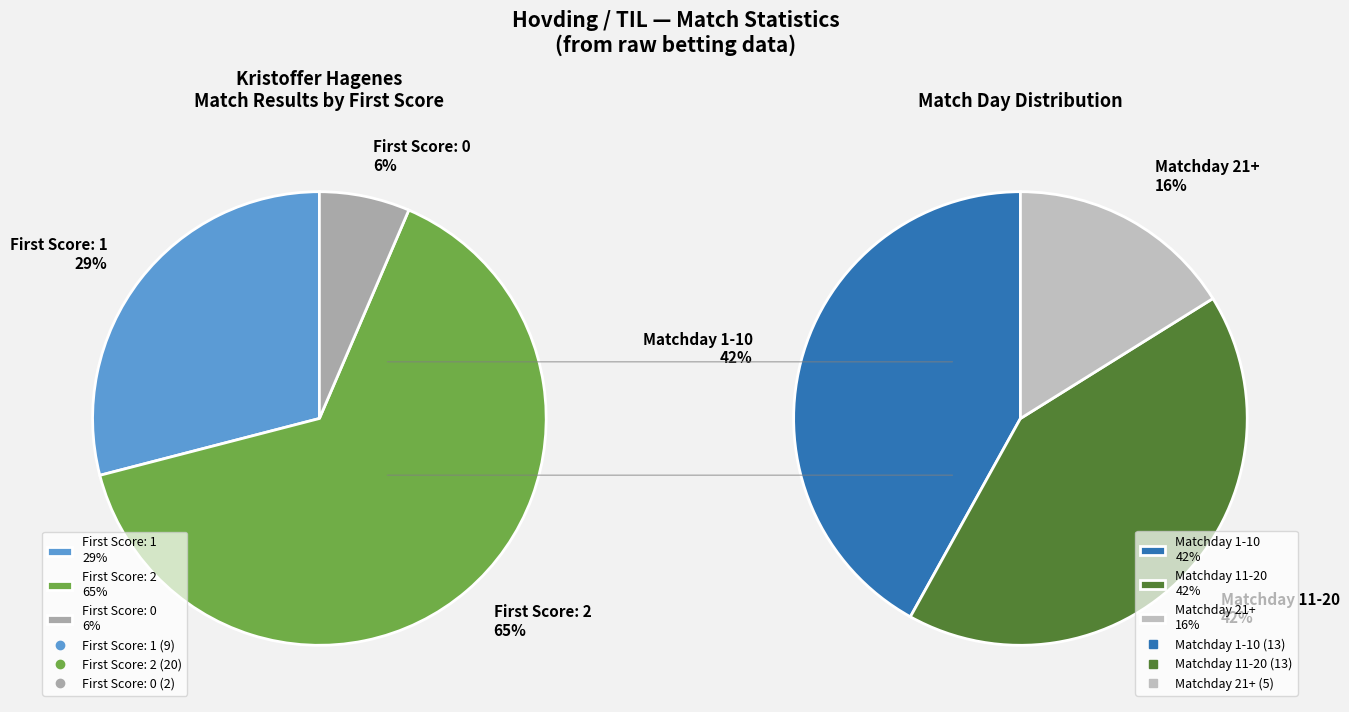

To the nearest percent, what is the average slice percentage?

33%